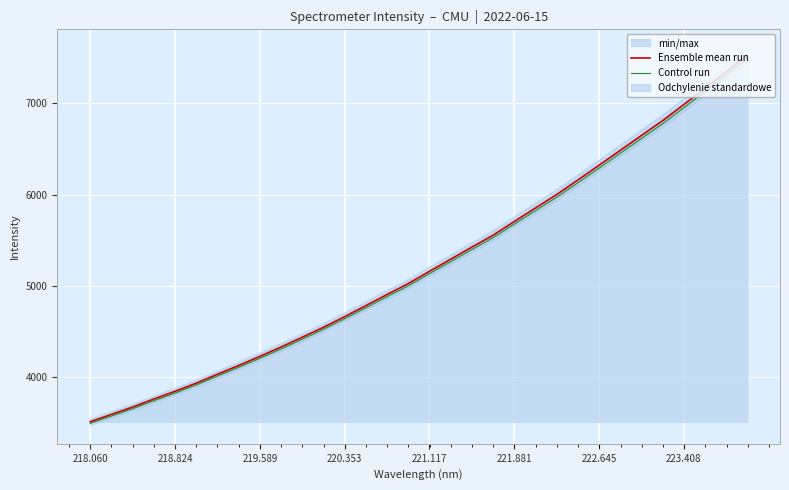

Reading left to right, what are all the values shown in this chart?

Ensemble mean run: 3512.6	3592.8	3673.4	3761.3	3845.7	3935.2	4032.8	4128.4	4228.7	4330.9	4437.9	4547.0	4663.4	4783.8	4905.8	5025.2	5159.7	5292.1	5424.4	5554.3	5704.2	5852.6	5999.3	6158.5	6319.8	6483.0	6645.7	6807.9	6983.9	7161.3	7341.1	7527.5
Control run: 3495.1	3574.8	3655.0	3742.5	3826.5	3915.5	4012.6	4107.8	4207.6	4309.2	4415.7	4524.2	4640.1	4759.8	4881.3	5000.1	5133.9	5265.7	5397.3	5526.5	5675.7	5823.4	5969.3	6127.7	6288.2	6450.6	6612.5	6773.8	6949.0	7125.5	7304.4	7489.9